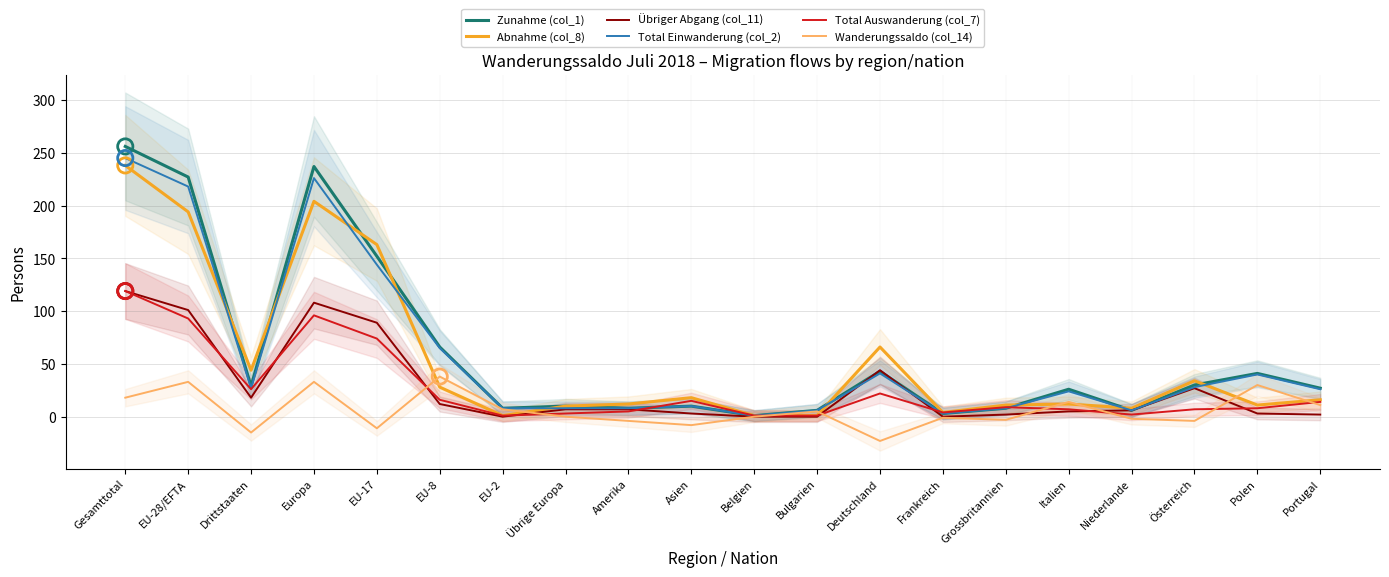

Which series has the widest spread of Y values?

Zunahme (col_1)